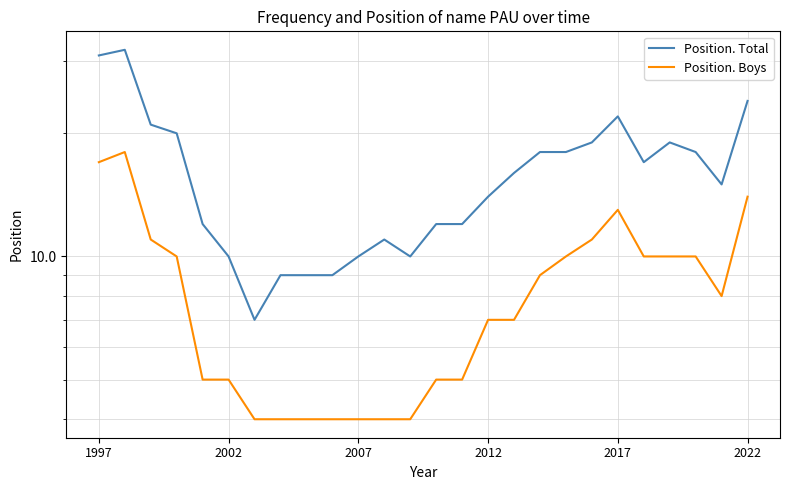

What is the highest value of the Position. Total series?

32